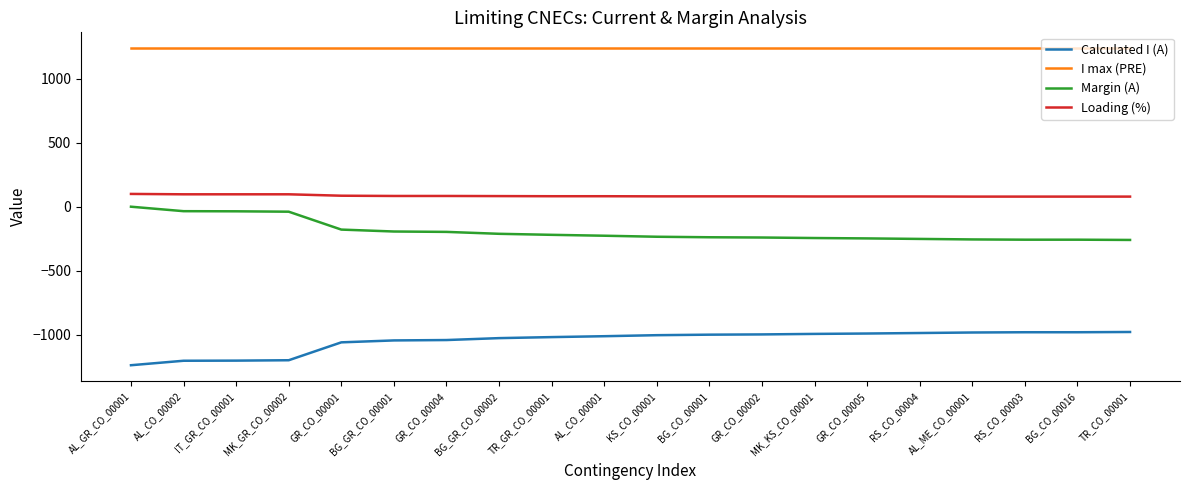

True or false: Loading (%) and Margin (A) cross at least once.

False